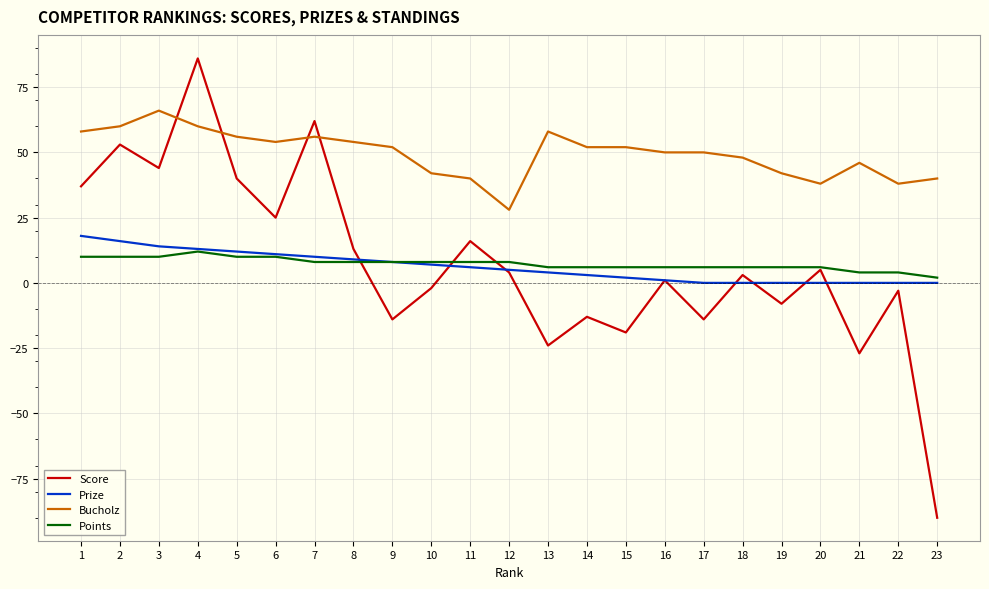

At which category does the chart reach its minimum across all series?

23